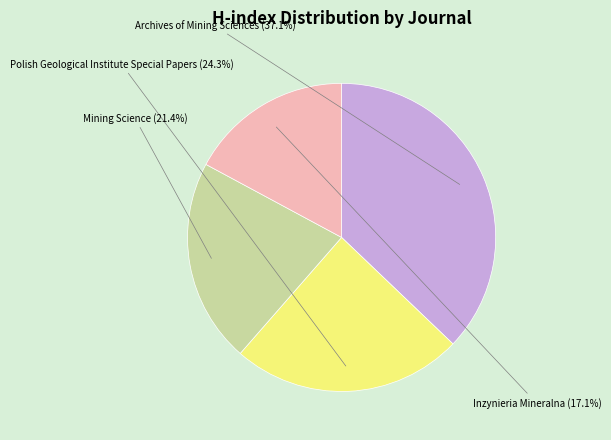

Is there a majority slice in this chart?

No